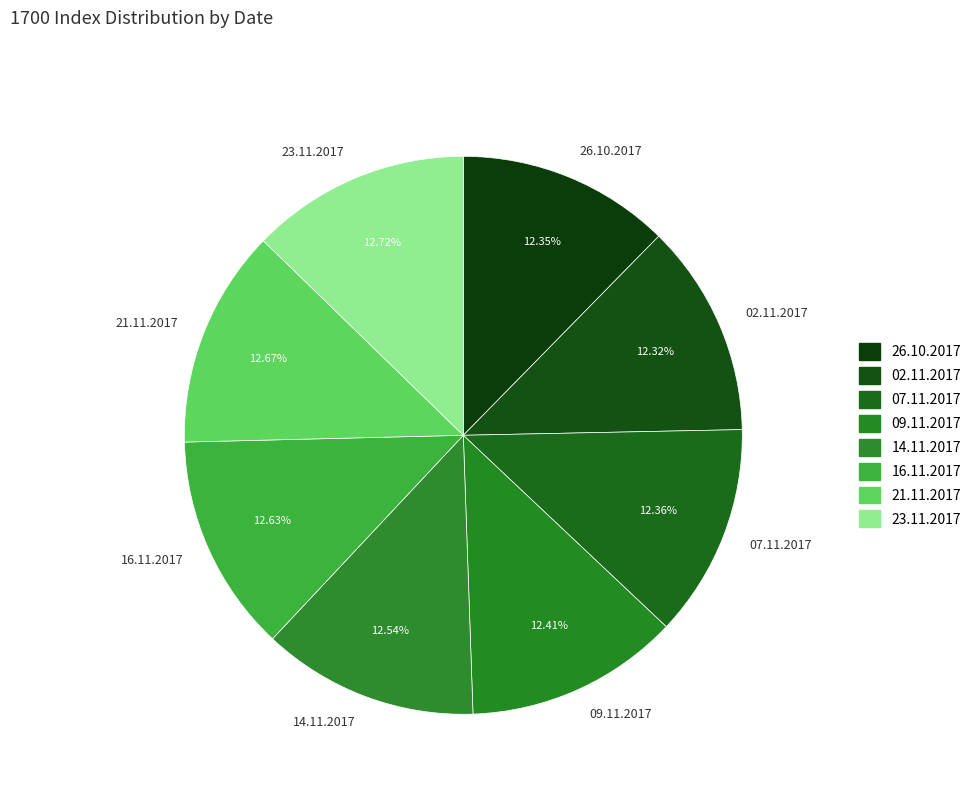

What percentage is the 09.11.2017 slice, to the nearest percent?

12%